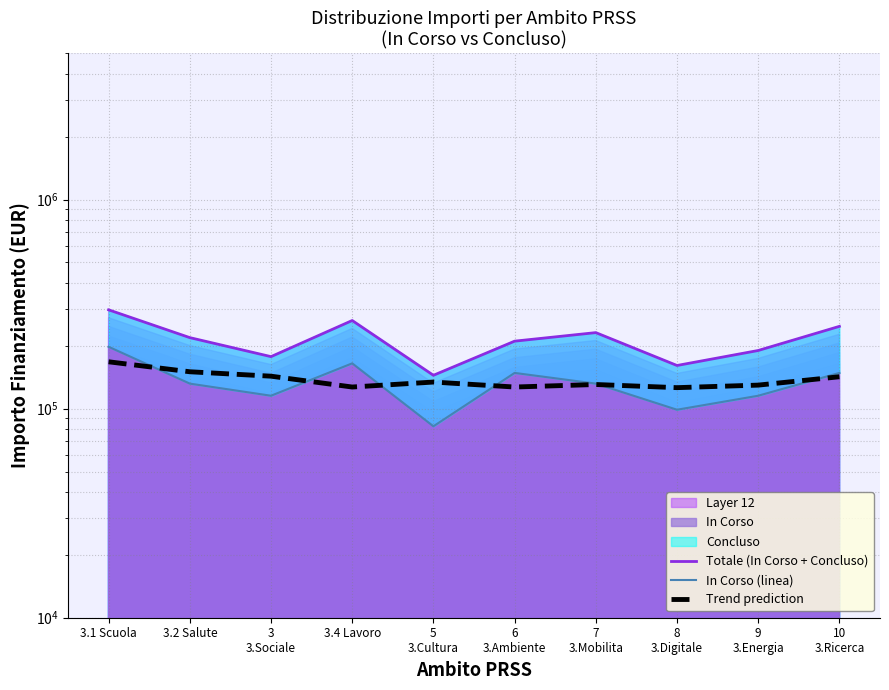

What is the maximum value for Trend prediction?

167490.5